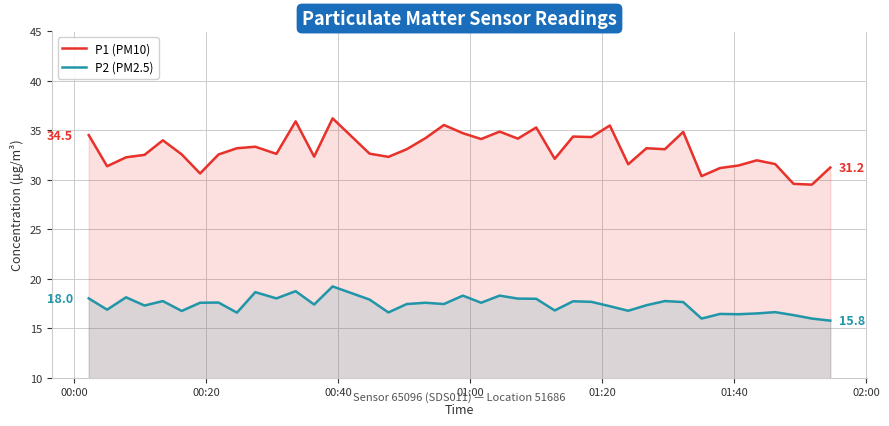

What is the greatest value displayed?

36.2